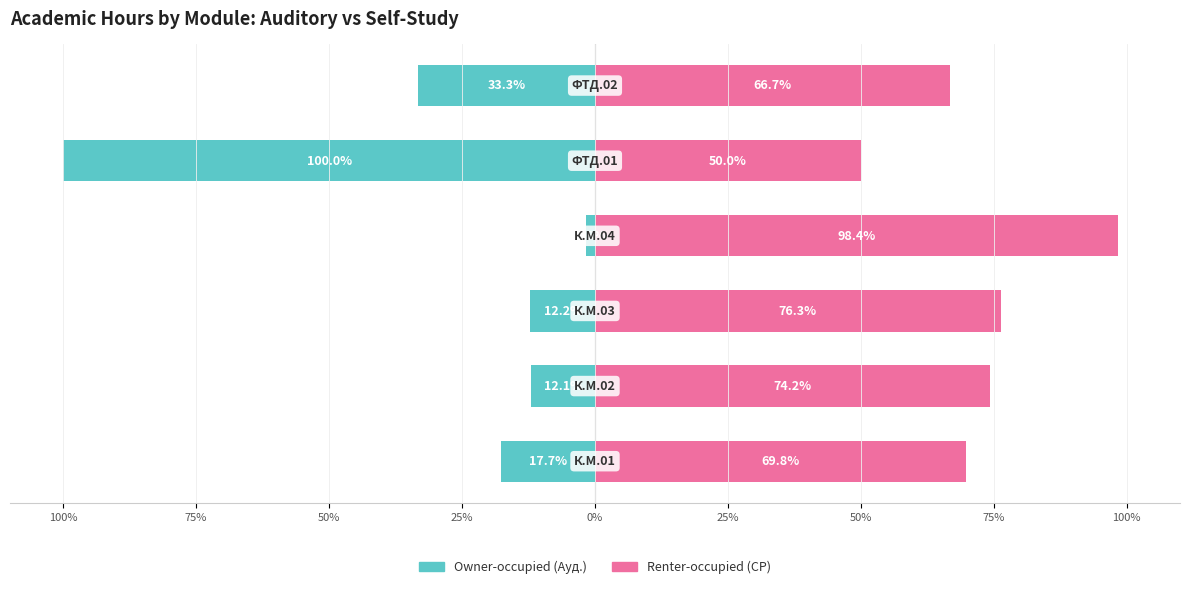

Is it true that Renter-occupied (СР) equals 129.0 at 75%?

False